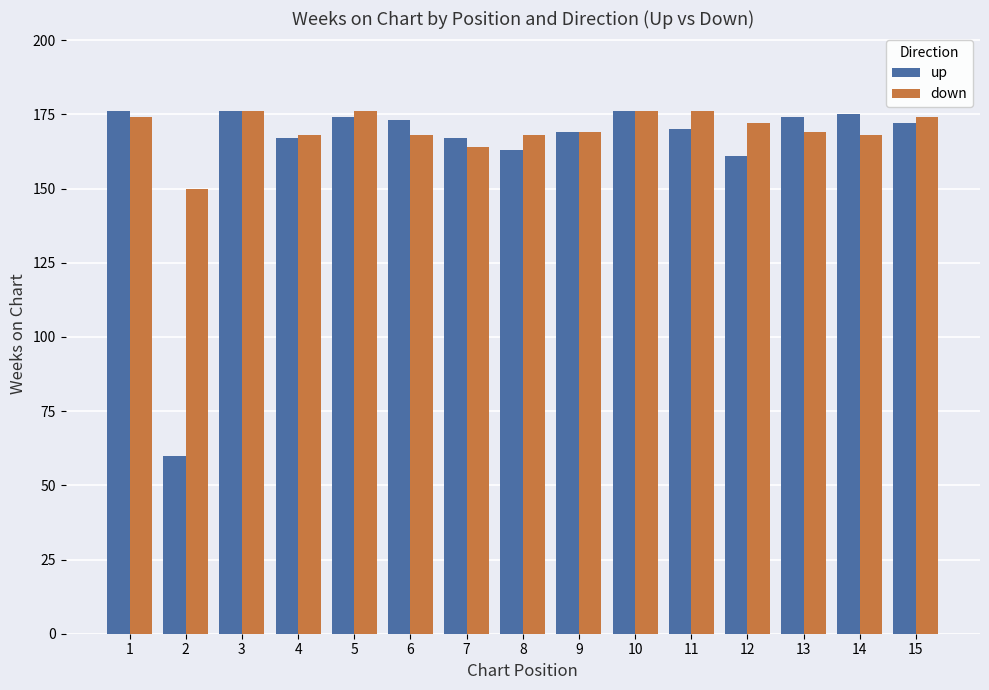

Is the value of up at 2 greater than the value of down at 14?

No